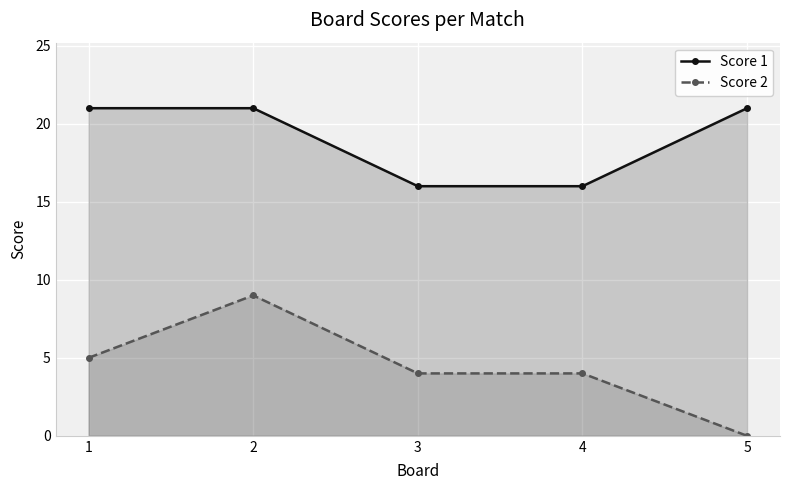

Is the value of Score 1 at 1 greater than the value of Score 2 at 5?

Yes